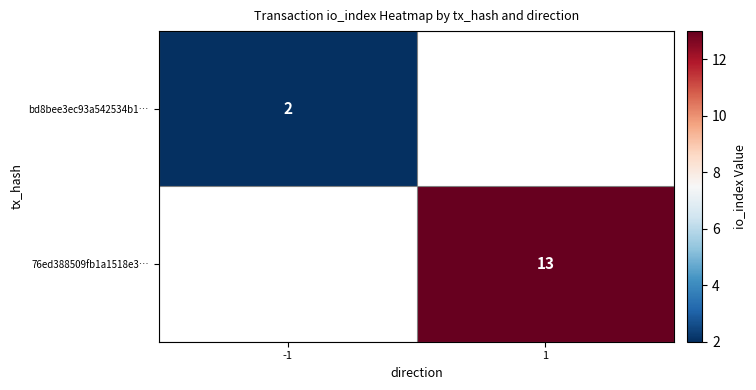

The bd8bee3ec93a542534b1… series shows 2 at -1. True or false?

True